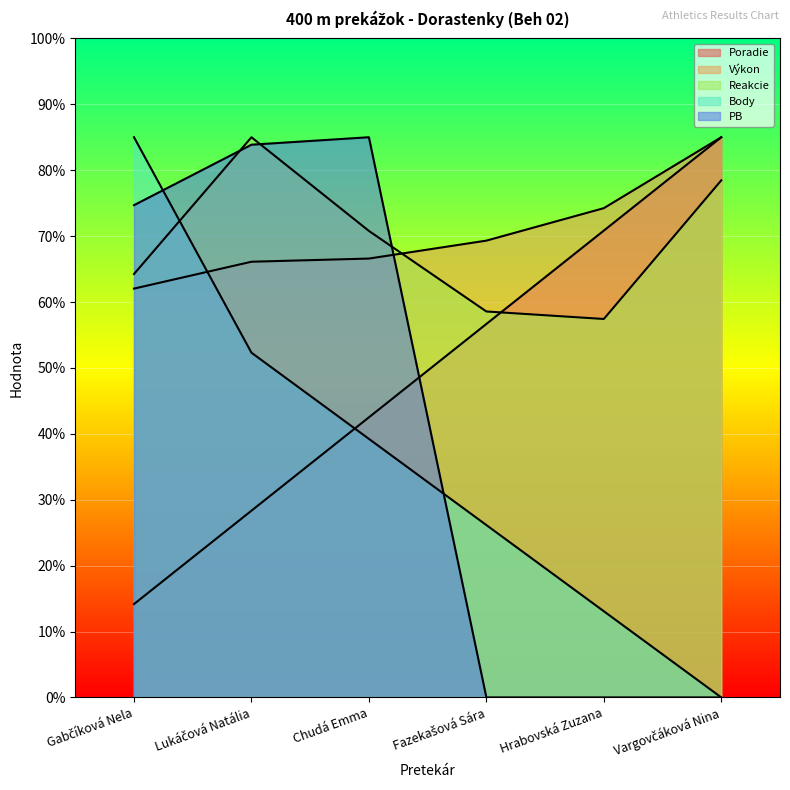

What is the total value across all series at Gabčíková Nela?

300.1